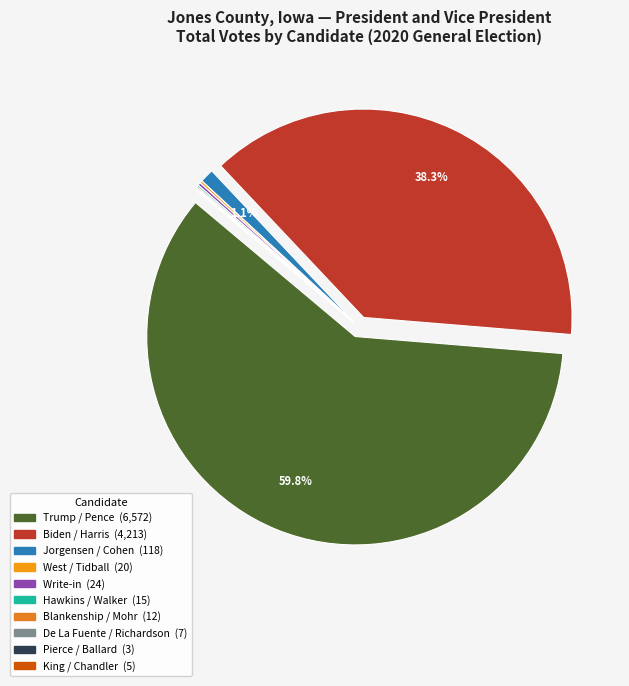

True or false: Roque Rocky De La Fuente and Darcy G. Richardson accounts for 0% of the total.

True